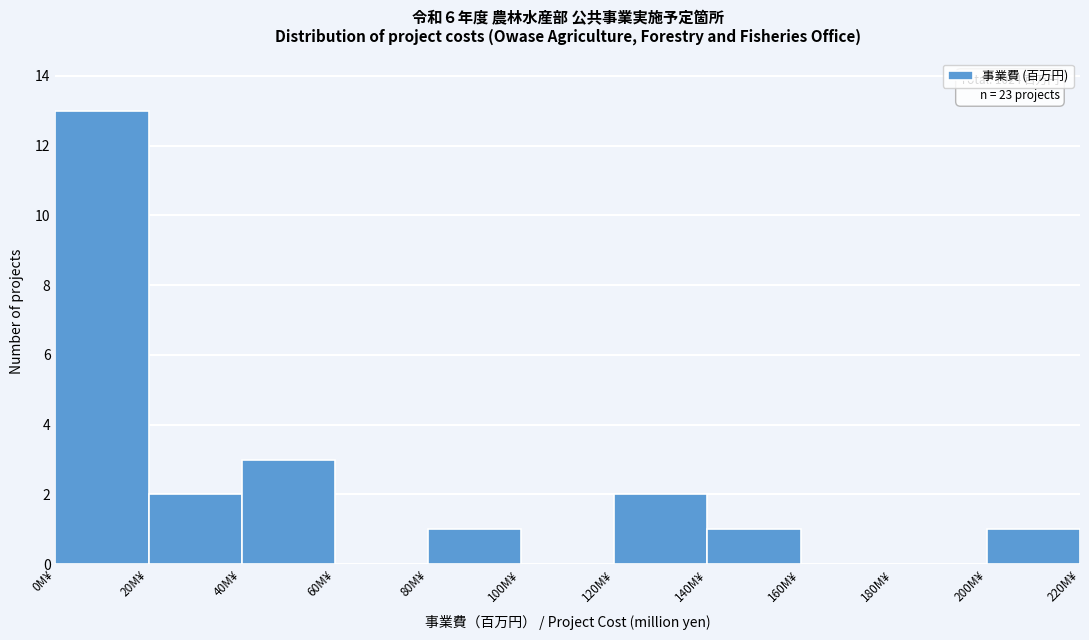

Over which range of the x-axis is the bar tallest?

0 to 20